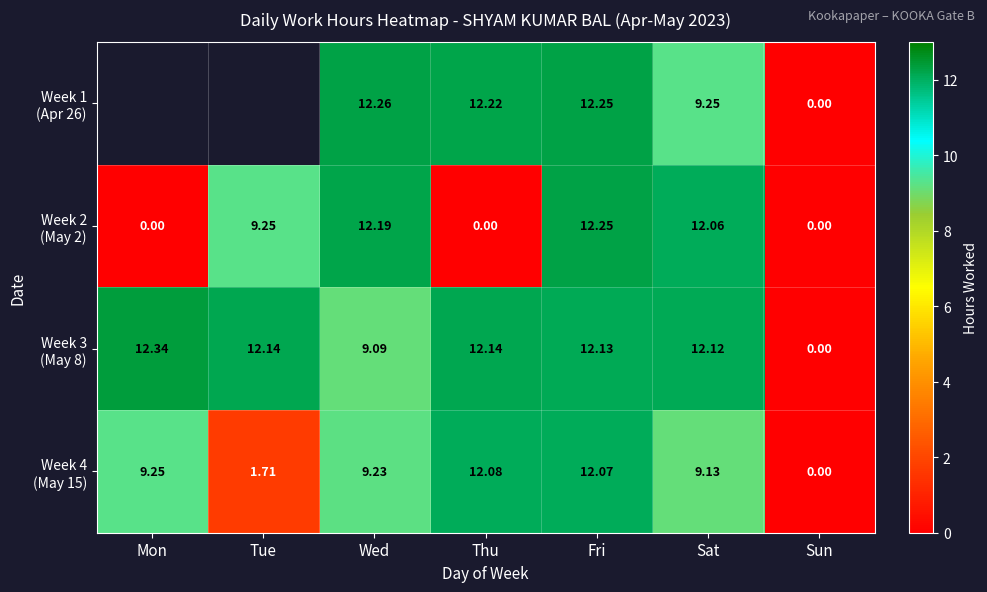

How many positive values does the Week 1 (Apr 26) series have?

4